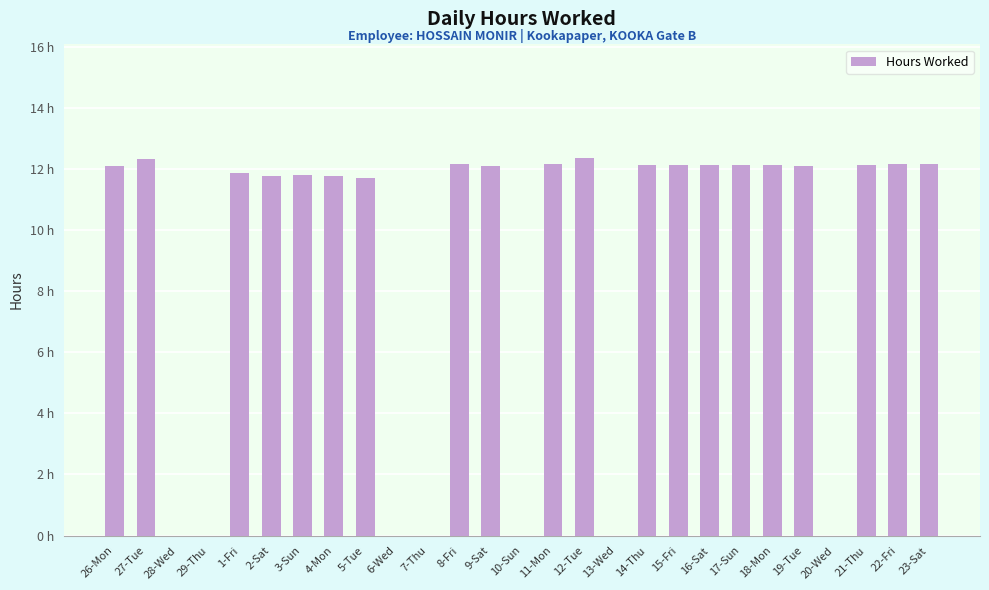

Are the bars horizontal?

No